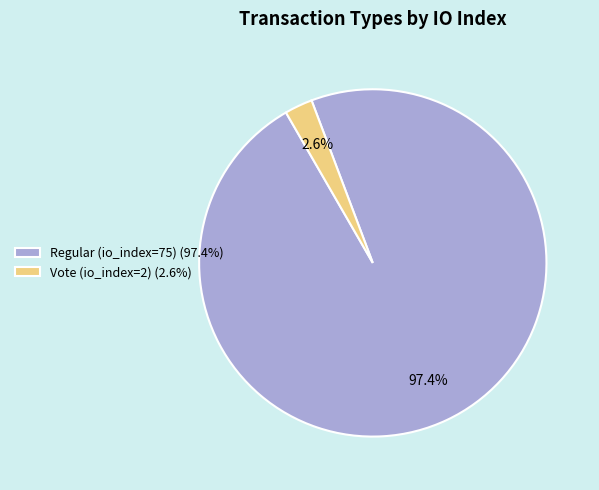

Is the sum of Vote (io_index=2) and Regular (io_index=75) greater than half?

Yes